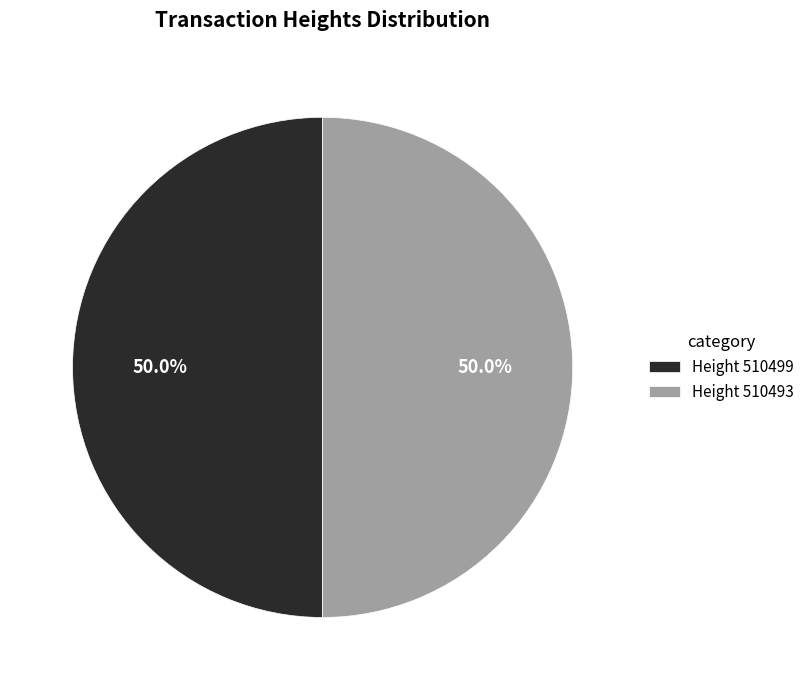

What is the ratio of the value at Height 510493 to the value at Height 510499?

1.0